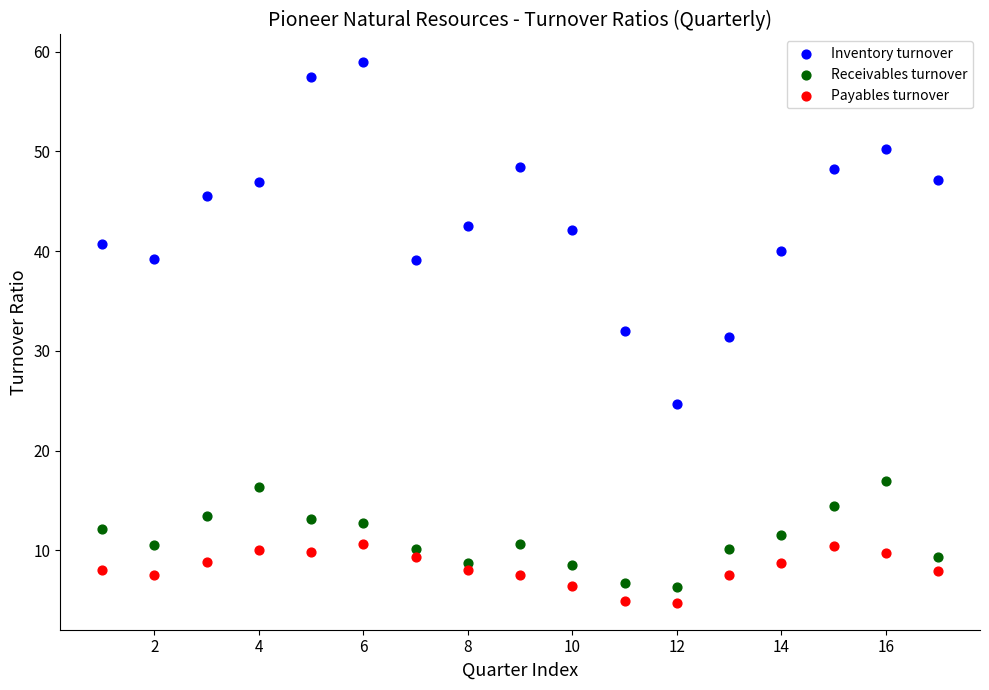

Across all data points, what is the range of X values (max minus min)?

16.0